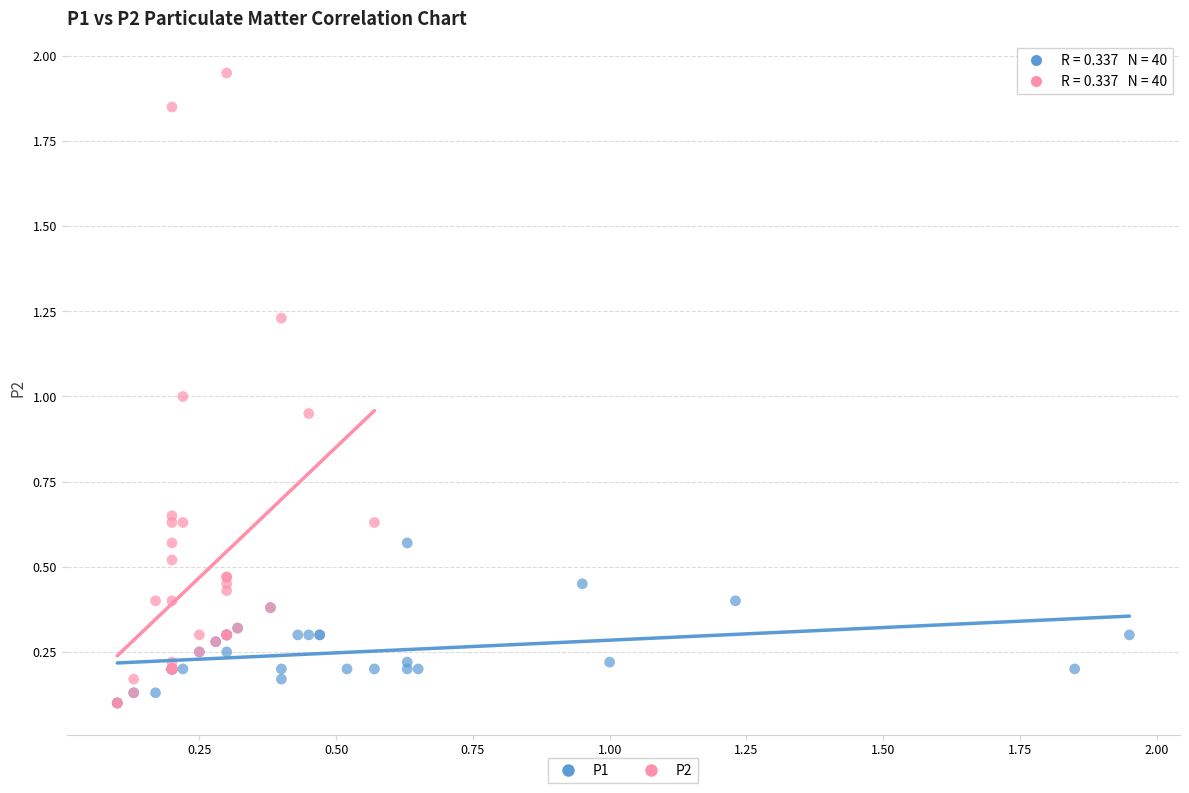

Which series contains the highest Y value?

P2